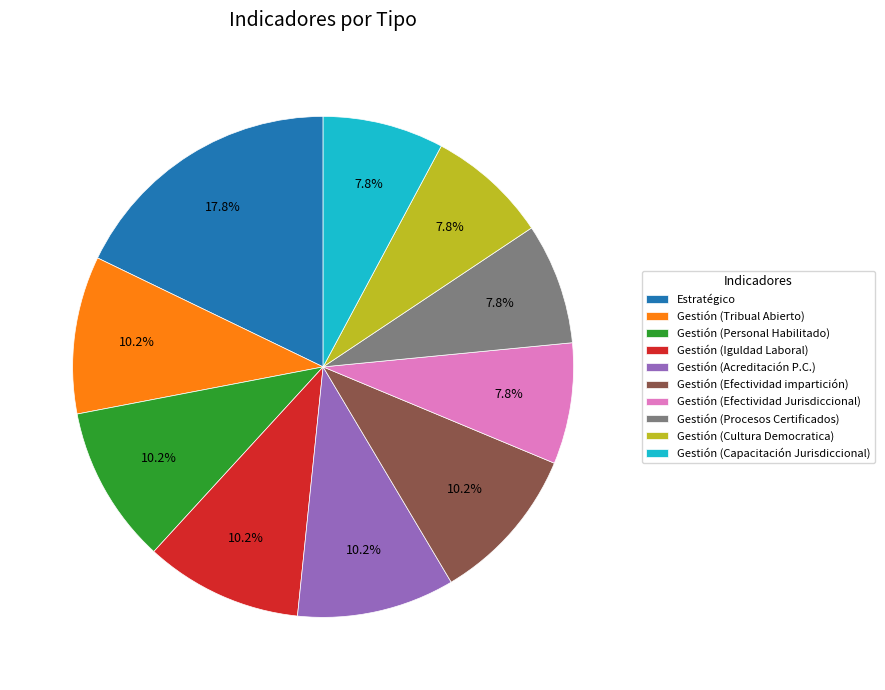

To the nearest percent, what percentage of the pie is Gestión (Efectividad impartición)?

10%